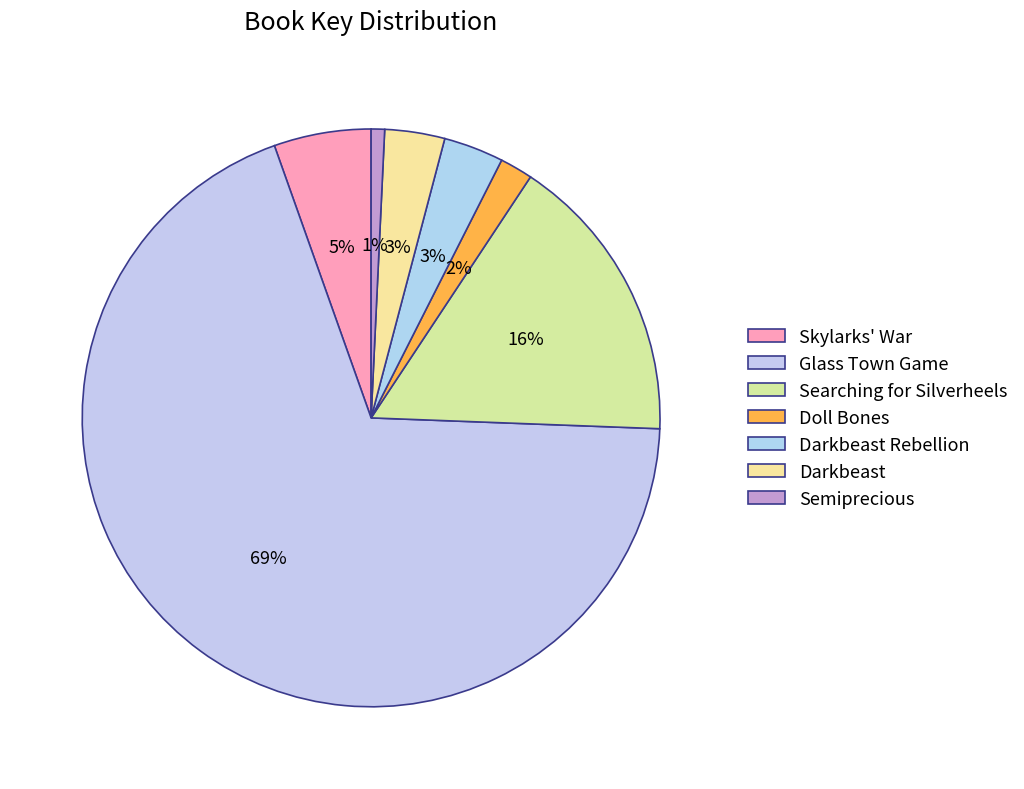

Count the number of slices in the pie.

7